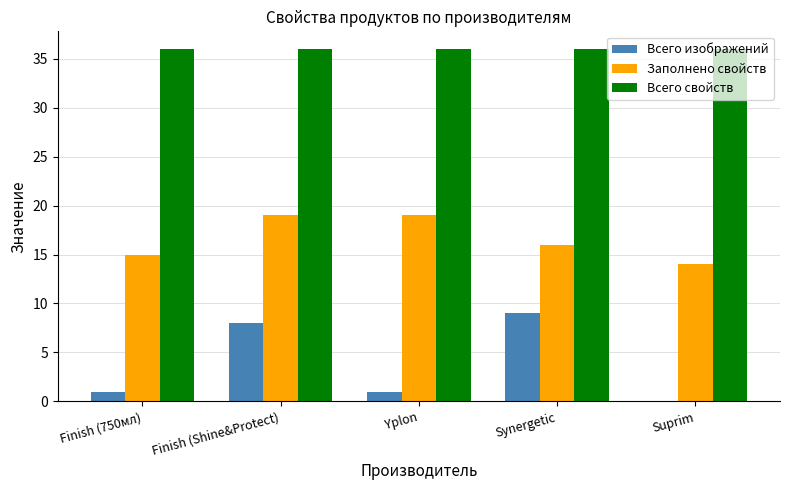

Reading left to right, what are all the values shown in this chart?

Всего изображений: Finish (750мл)=1	Finish (Shine&Protect)=8	Yplon=1	Synergetic=9	Suprim=0
Заполнено свойств: Finish (750мл)=15	Finish (Shine&Protect)=19	Yplon=19	Synergetic=16	Suprim=14
Всего свойств: Finish (750мл)=36	Finish (Shine&Protect)=36	Yplon=36	Synergetic=36	Suprim=36